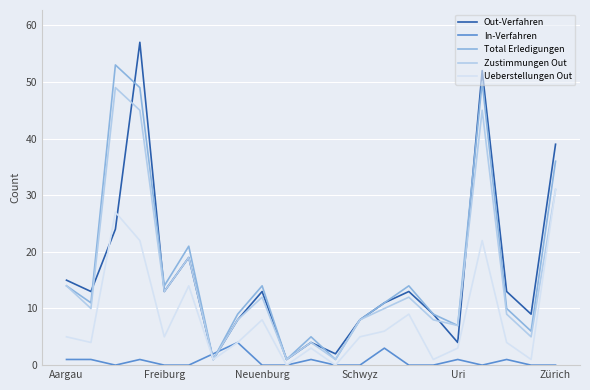

What is the maximum value for Ueberstellungen Out?

31